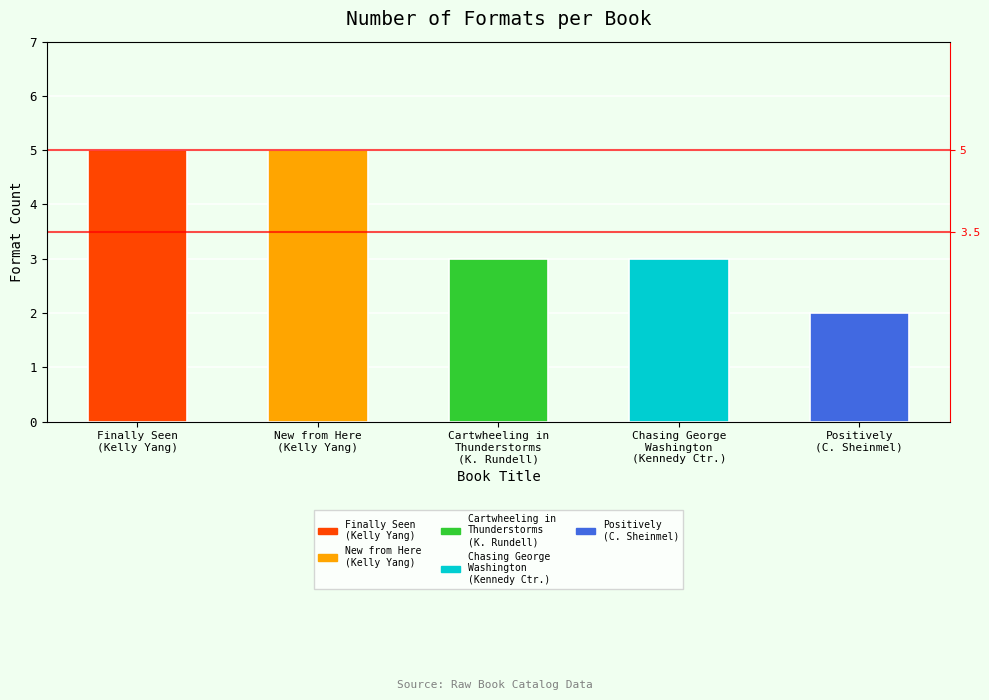

List the labels in order of value, smallest first.

Positively (C. Sheinmel), Cartwheeling in Thunderstorms (K. Rundell), Chasing George Washington (Kennedy Ctr.), Finally Seen (Kelly Yang), New from Here (Kelly Yang)